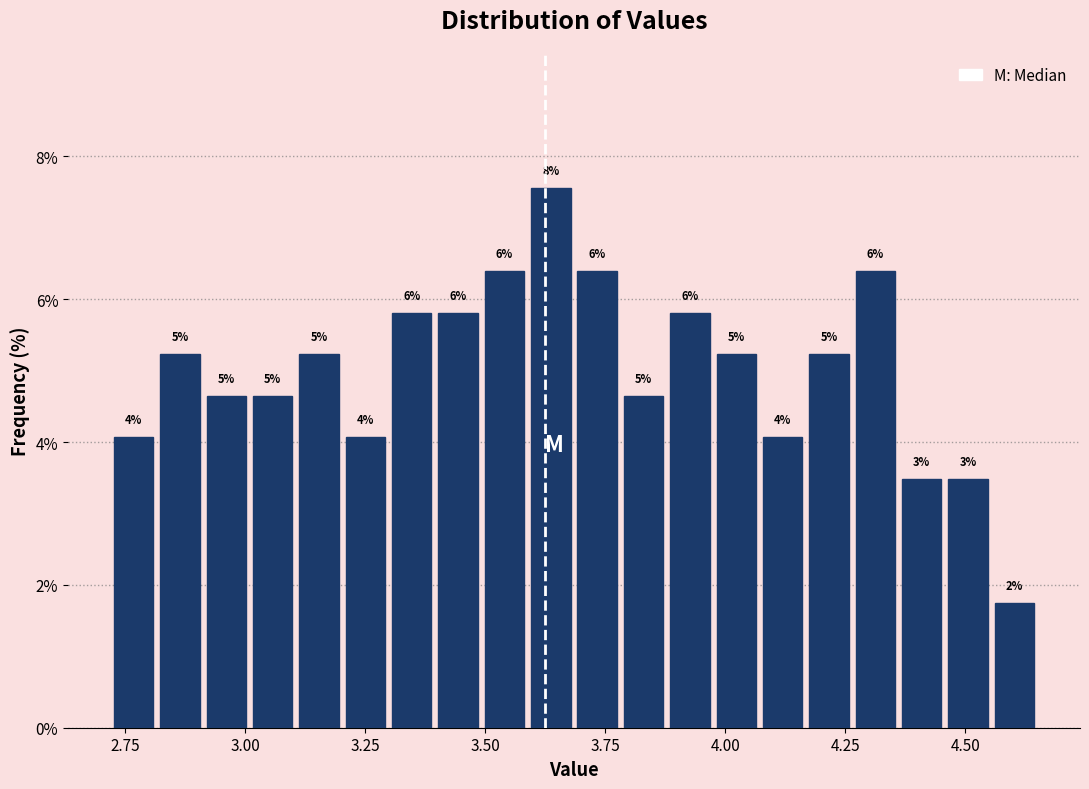

Read against the x-axis, roughly where is the centre of the tallest bar?

3.65